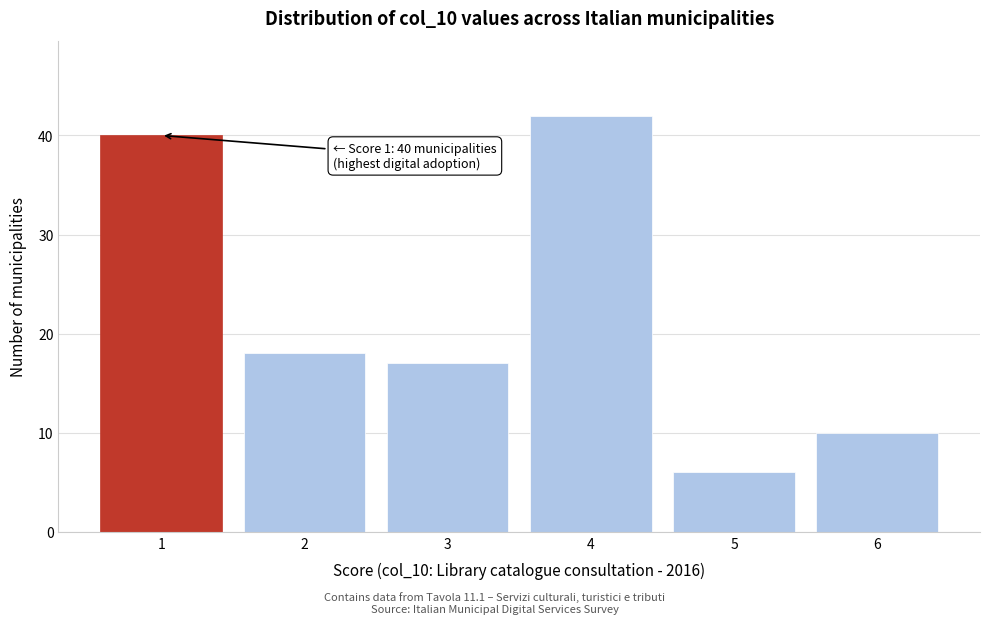

Reading right to left, transcribe all the data shown in this chart.

6=10	5=6	4=42	3=17	2=18	1=40